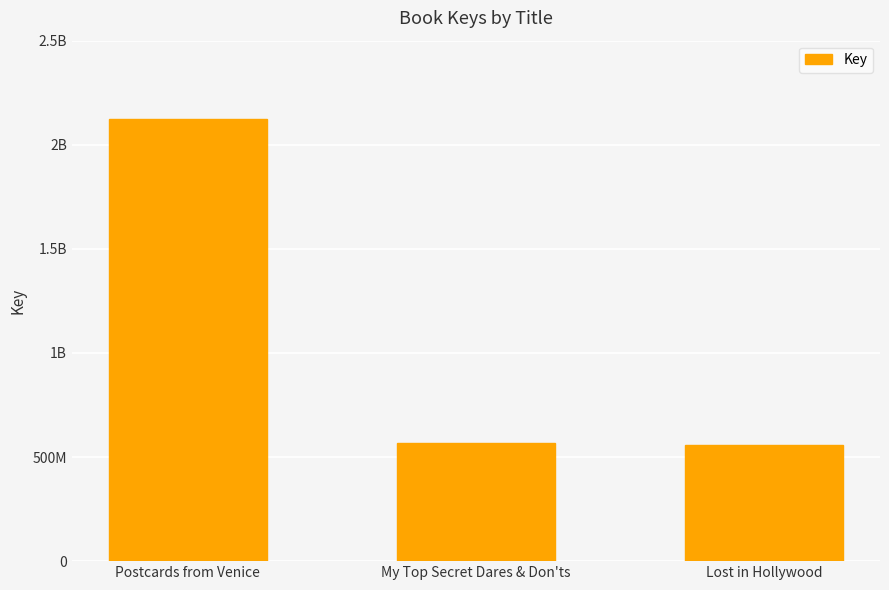

The chart shows a value of 556831815 at Lost in Hollywood. True or false?

True